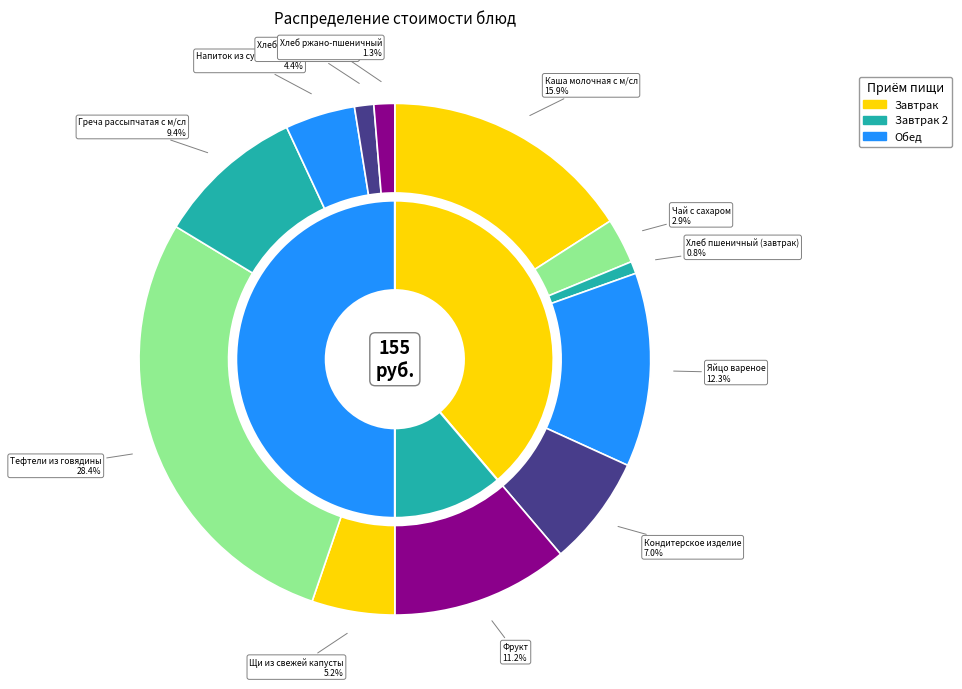

Does Яйцо вареное represent more than half of the total?

No